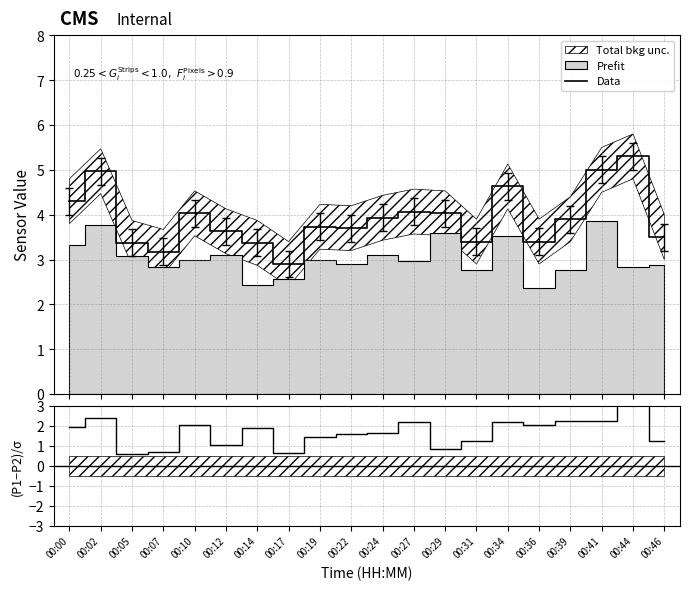

What is the sum of all (P1-P2)/σ values?

35.3